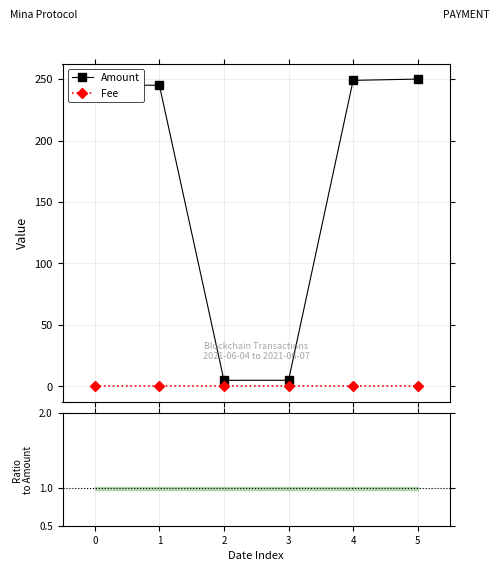

At which category does Amount reach its first local valley?

2